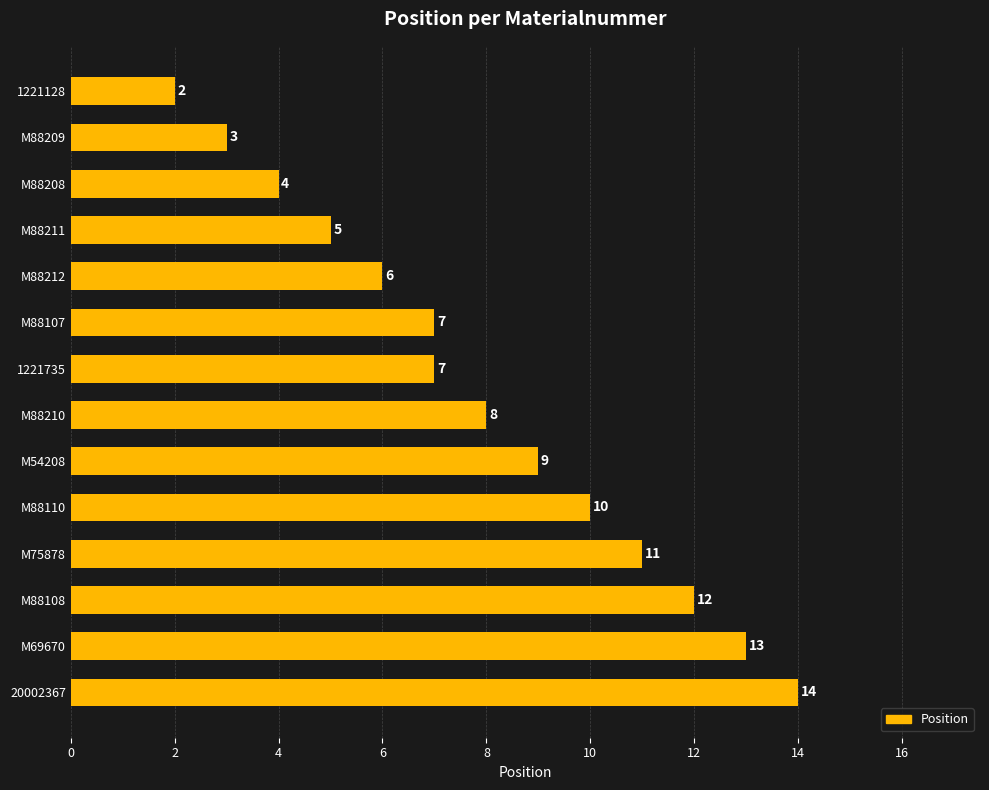

Reading bottom to top, transcribe all the data shown in this chart.

14	13	12	11	10	9	8	7	7	6	5	4	3	2